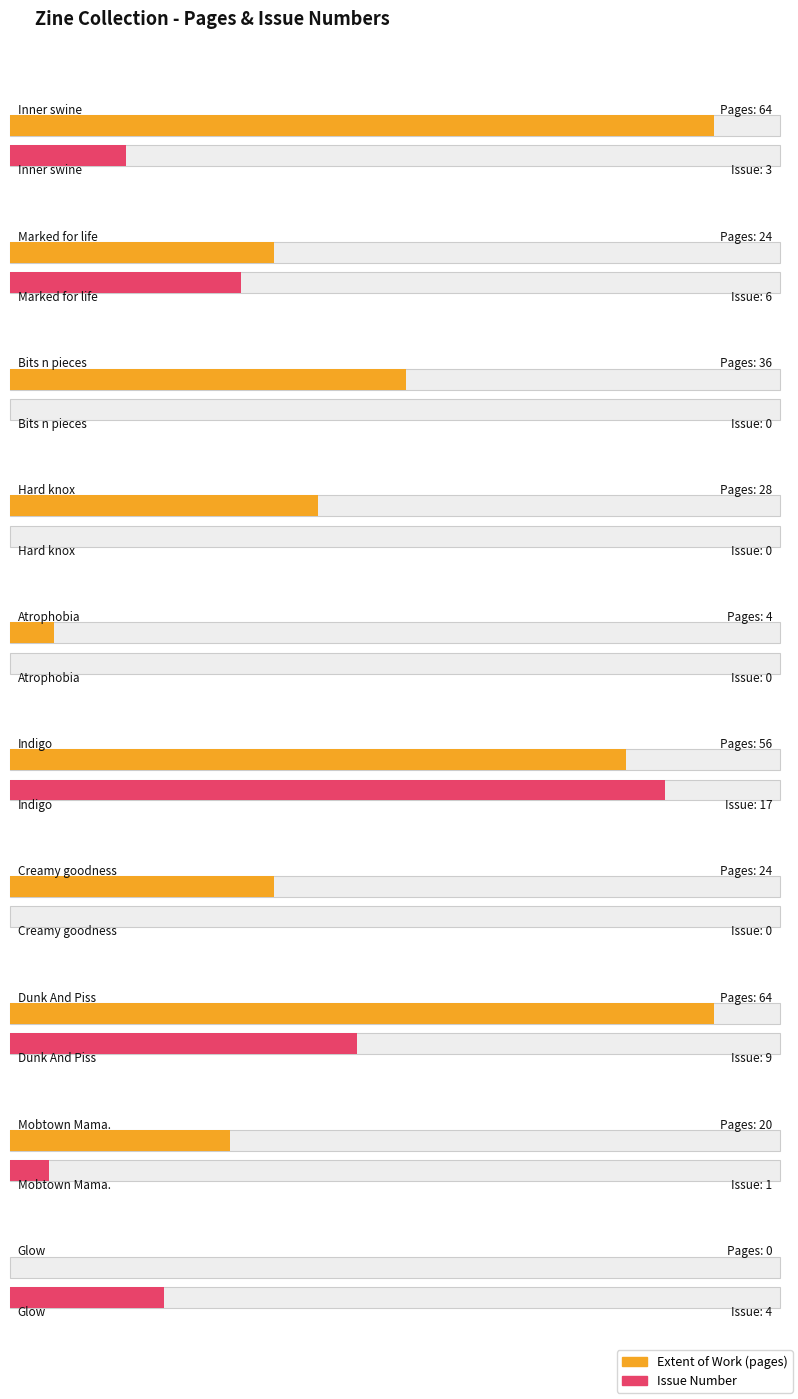

True or false: Extent of Work has a value of 114 at Inner swine.

False